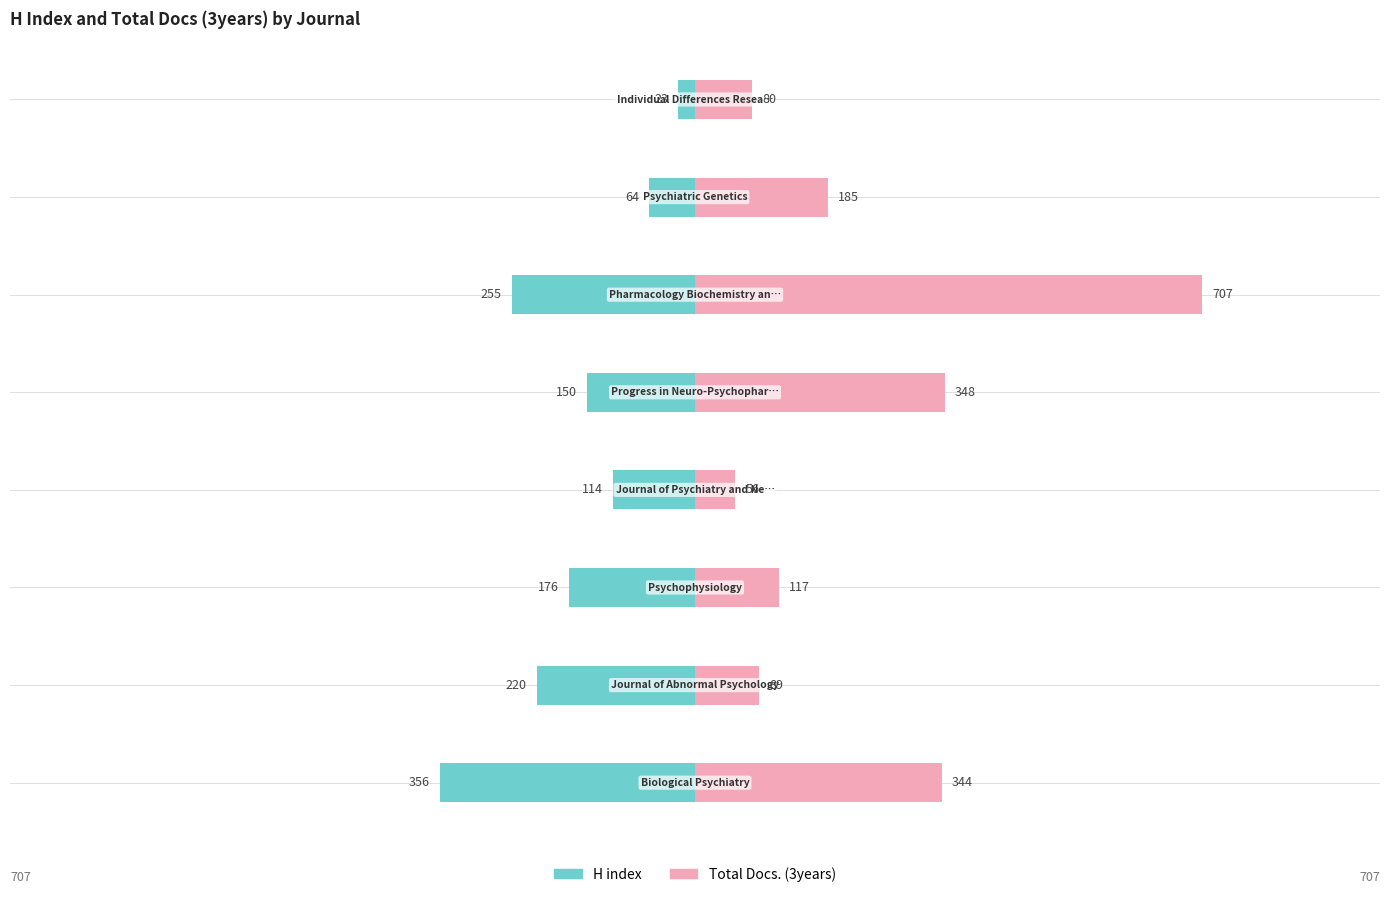

How many bars are there in each group?

2